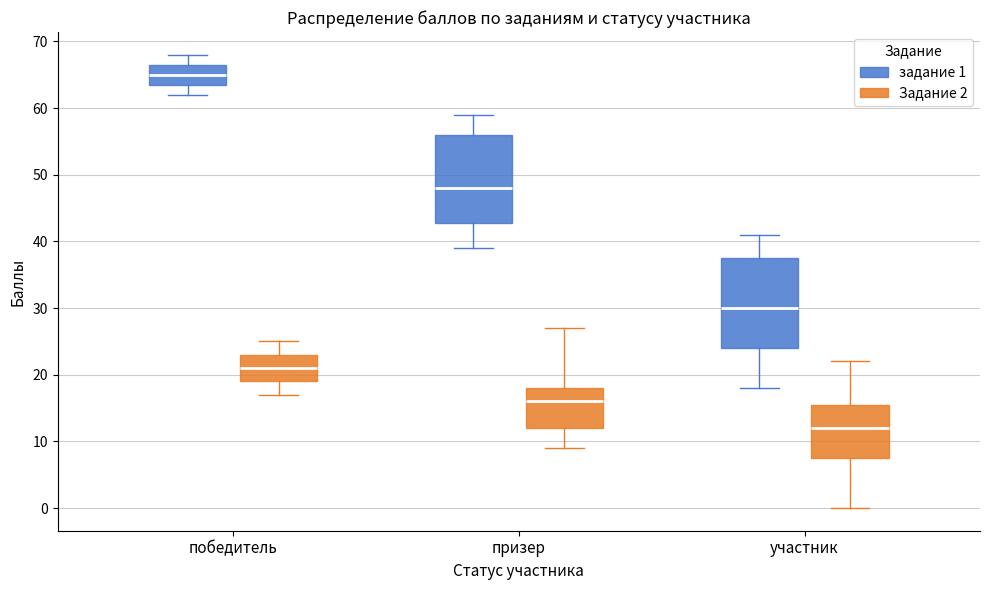

Where does the median line of the box for призер (Задание 2) sit on the y-axis? The values are not printed on the chart, so give them approximately, as read against the axis.

16